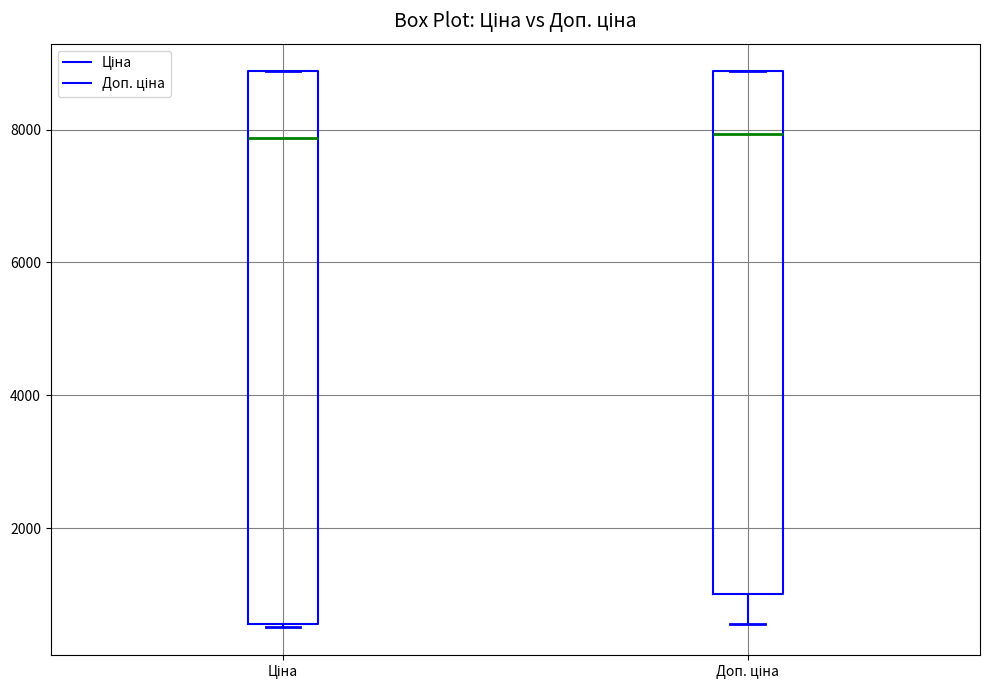

Reading left to right, transcribe this box plot: for each box, give where its median line is, the range the box spans, and where its two whiskers end, as read against the y-axis. The values are not printed on the chart, so give them approximately, as read against the axis.

Ціна: median 7800, box 600 to 8800, whiskers 600 to 8800
Доп. ціна: median 8000, box 1000 to 8800, whiskers 600 to 8800